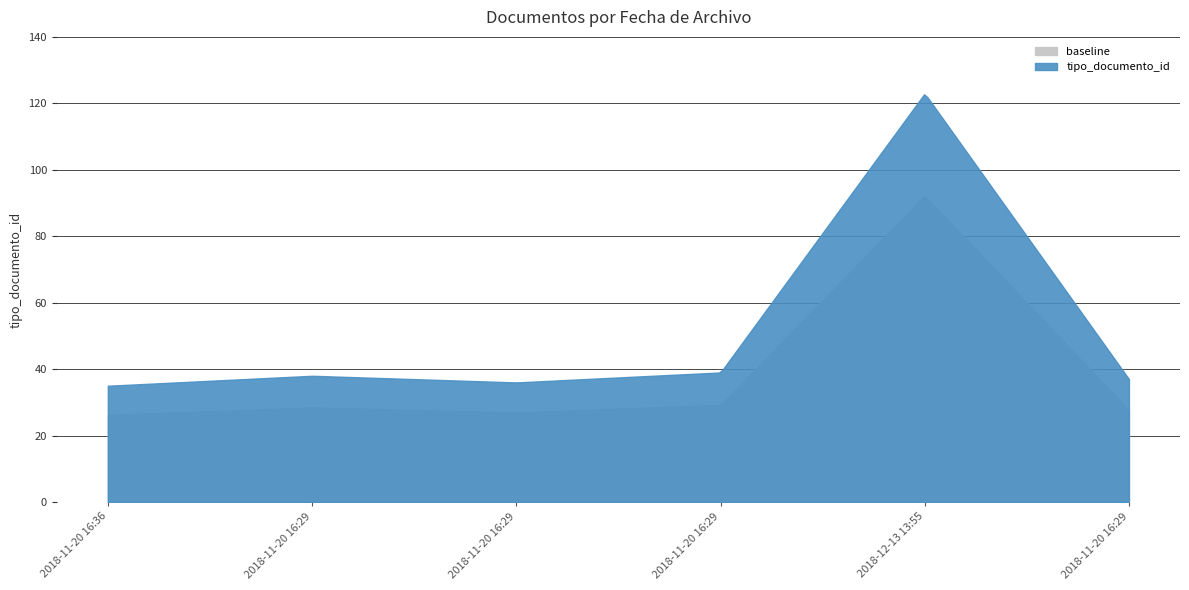

What is the difference between the values at 2018-11-20 16:29 and 2018-11-20 16:29?

1